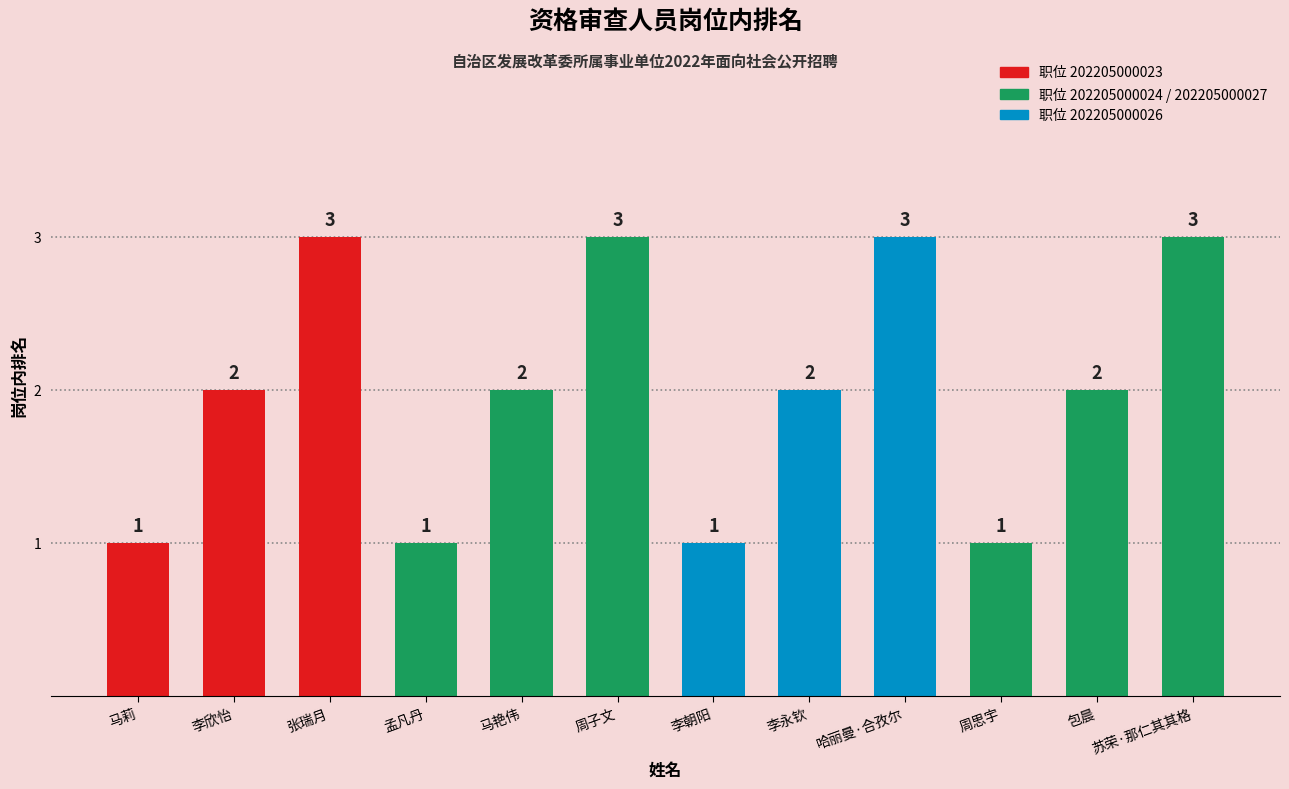

What is the difference between the maximum and minimum values?

2